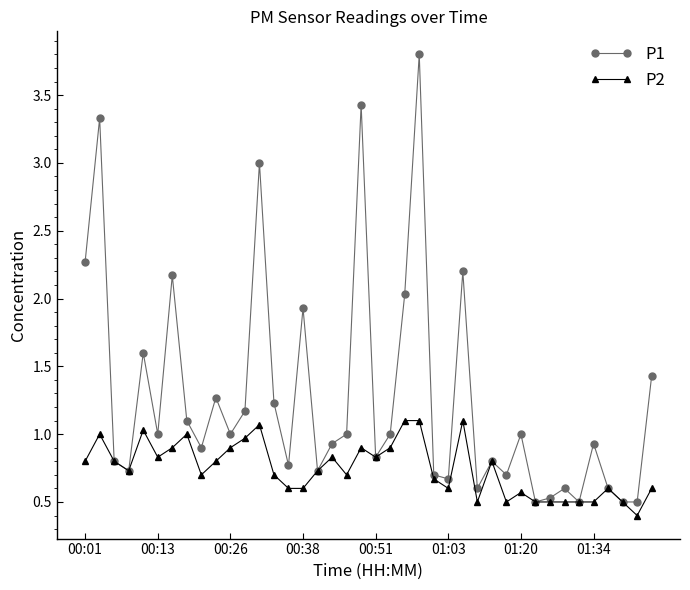

Rank the series by their average value, from lowest to highest.

P2, P1